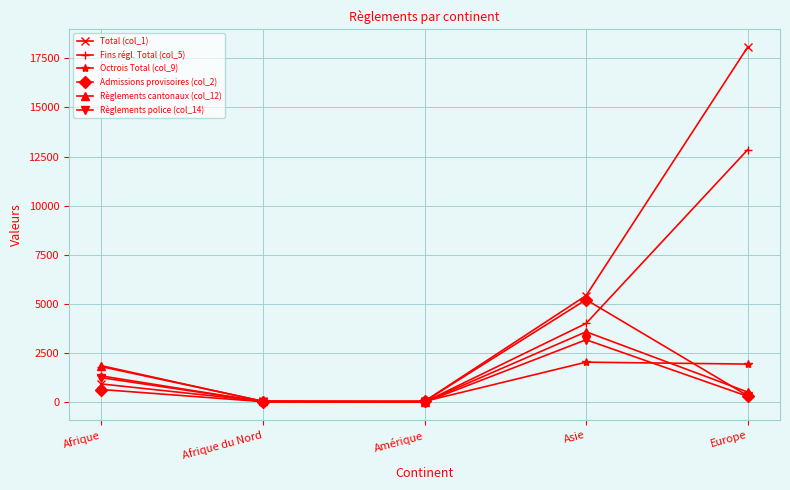

True or false: Règlements cantonaux (col_12) has a value of 962 at Afrique.

False